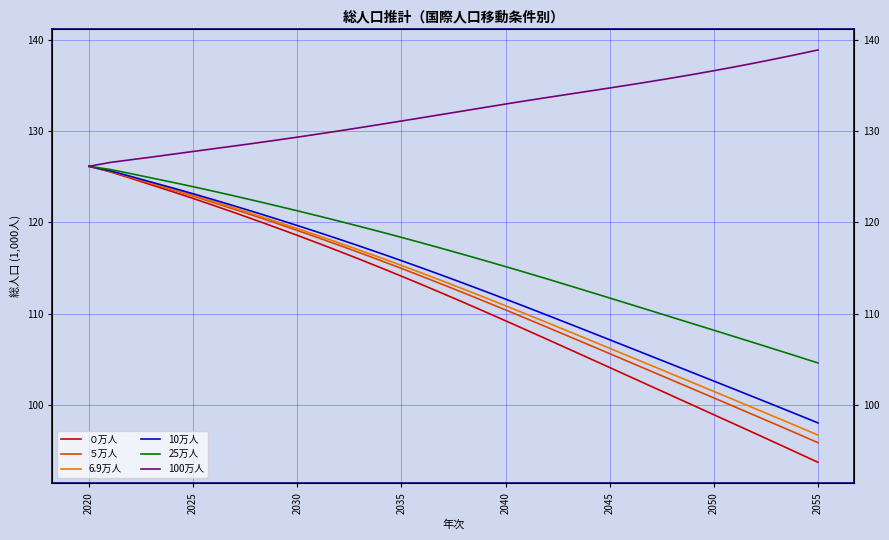

What is the value of the ０万人 point at the 14th from the left?

115946.2